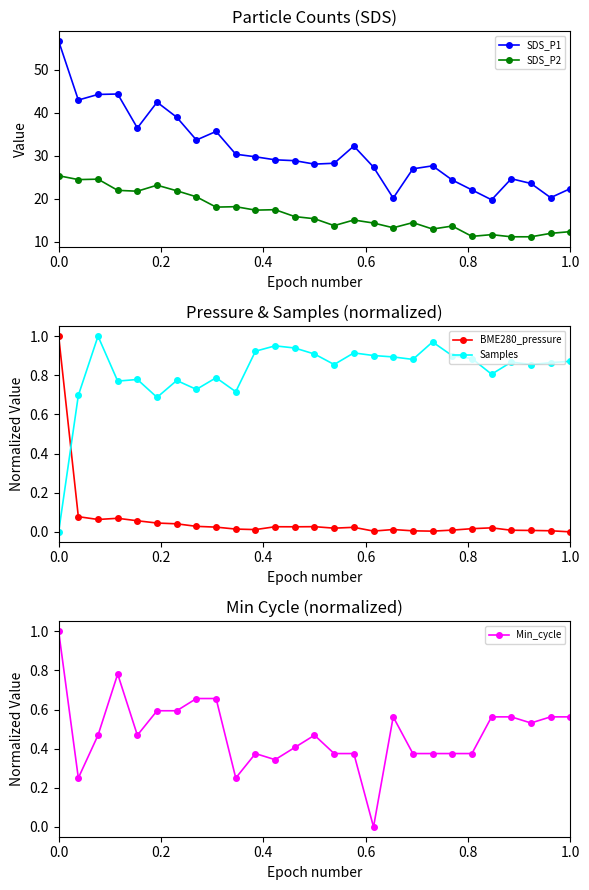

List the series in order of their peak value, highest first.

SDS_P1, SDS_P2, BME280_pressure, Samples, Min_cycle